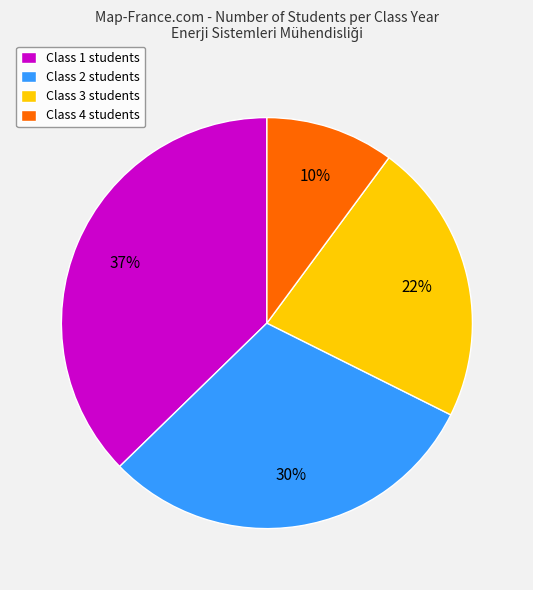

How many segments does this pie chart have?

4